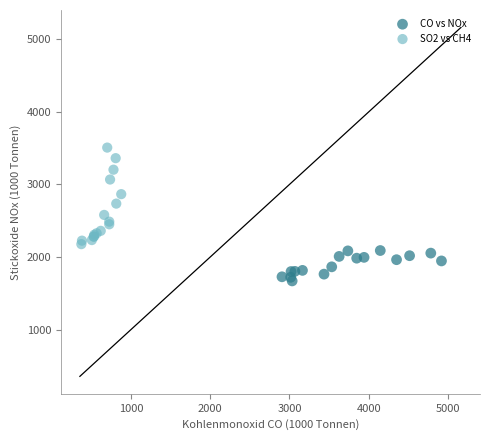

Which series reaches the minimum Y coordinate?

CO vs NOx